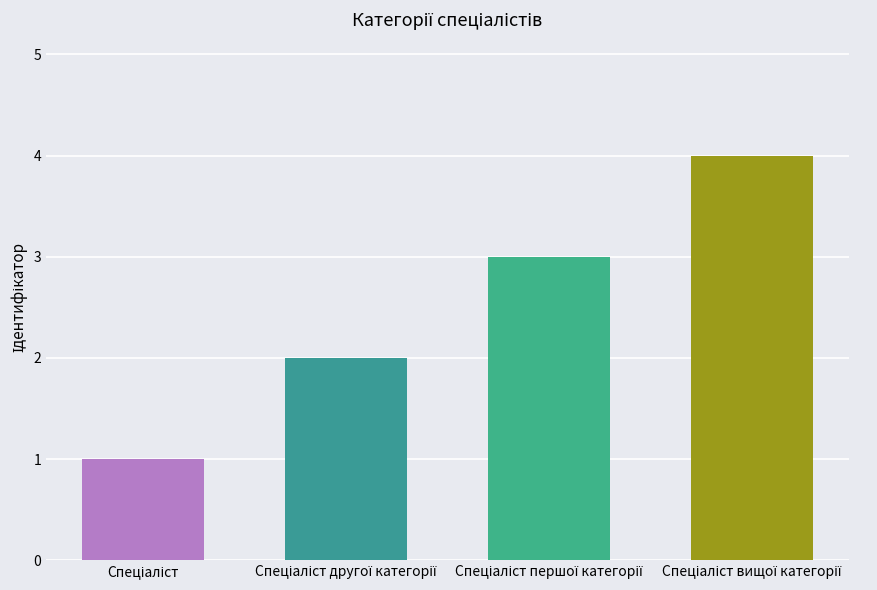

What is the greatest value displayed?

4